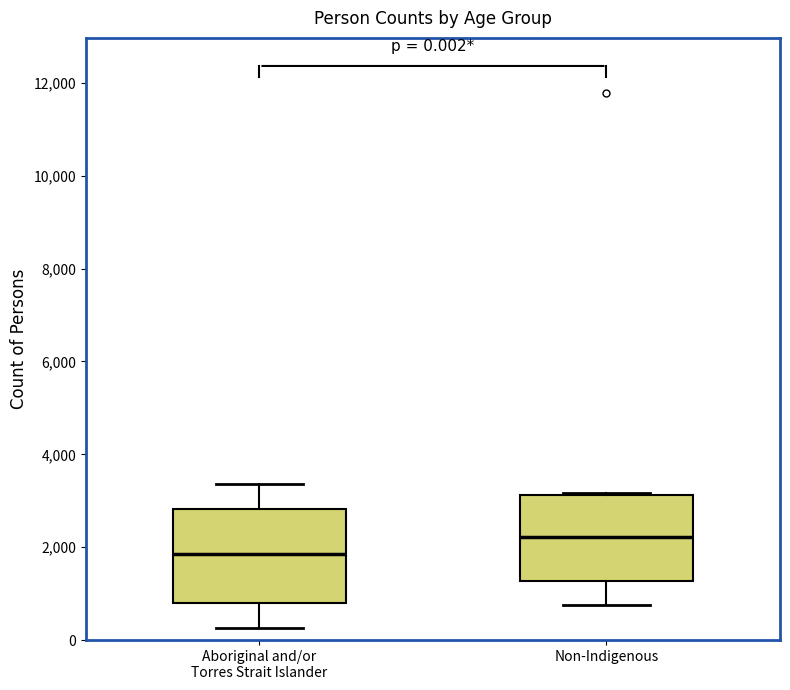

Which box's median line is the lowest?

Aboriginal and/or Torres Strait Islander